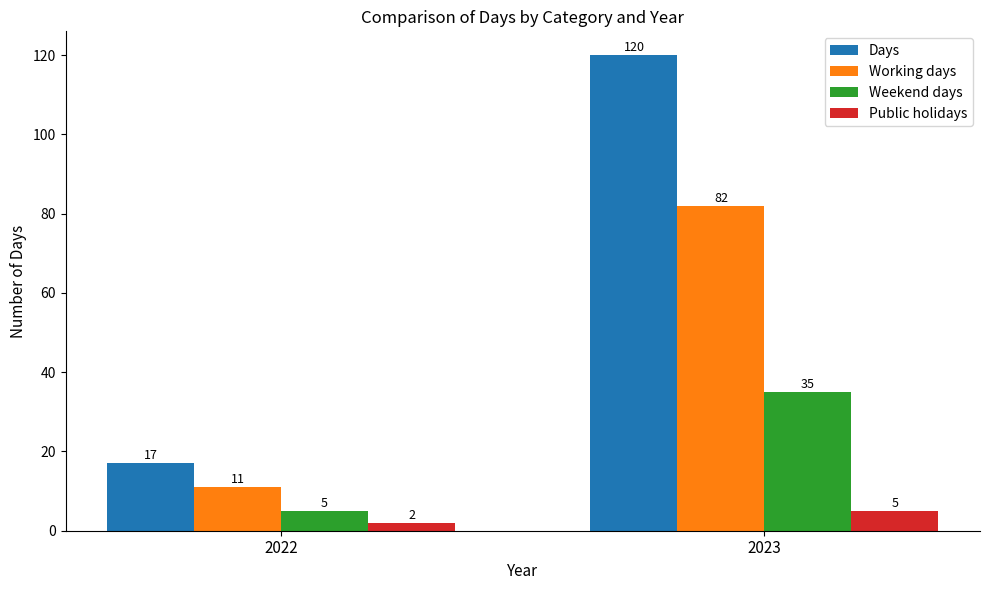

Rank the series at 2023 from lowest to highest value.

Public holidays, Weekend days, Working days, Days